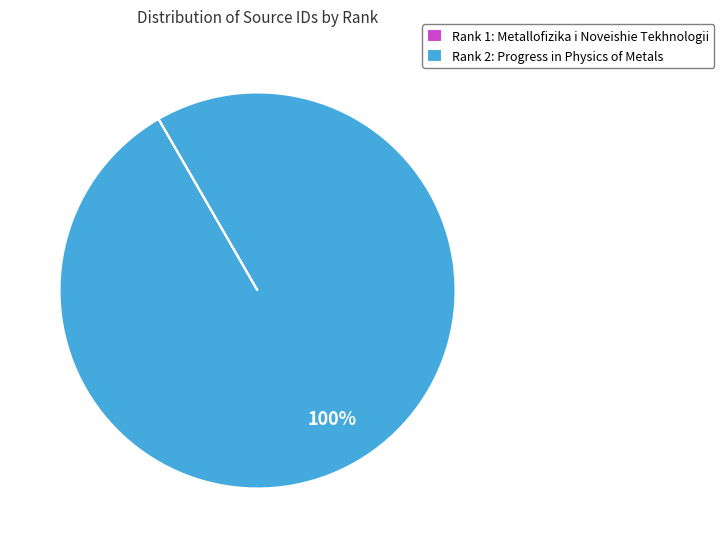

Does any single category account for the majority?

Yes